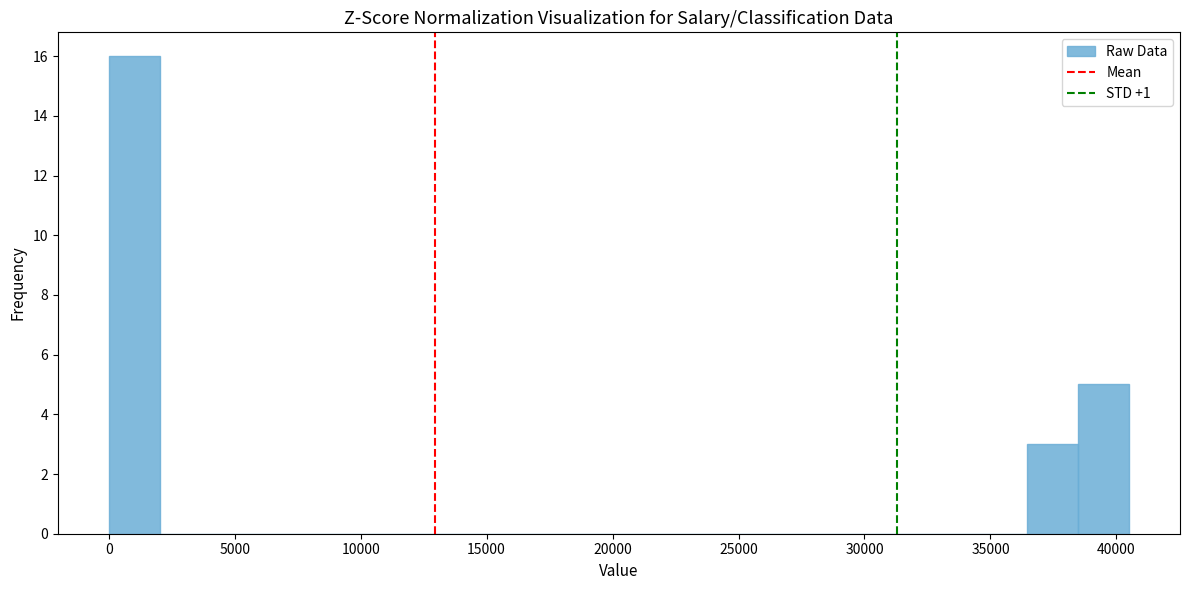

Over which range of the x-axis is the bar tallest?

0 to 2000